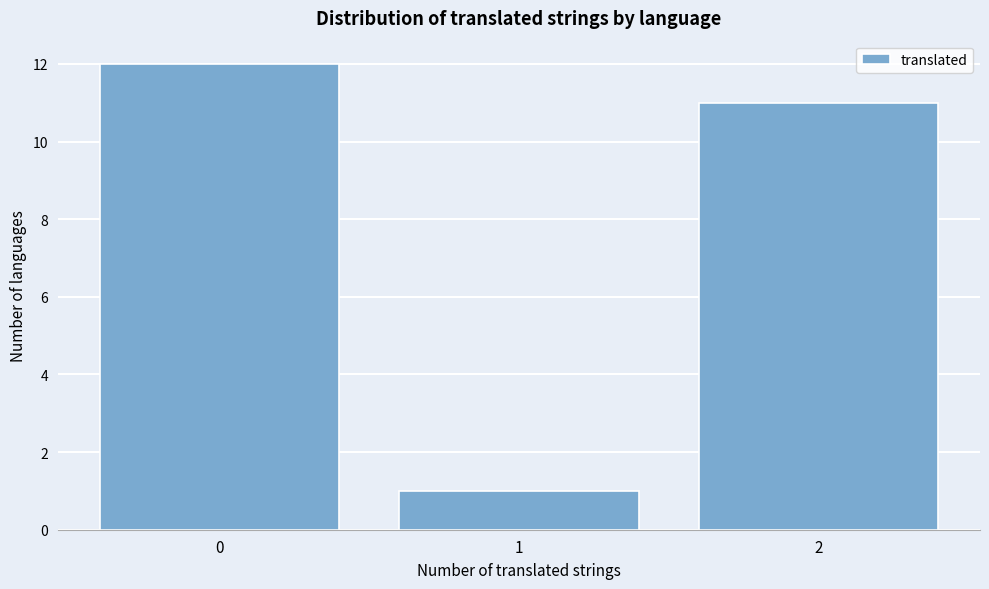

Which range on the x-axis has the tallest bar?

-0.5 to 0.5